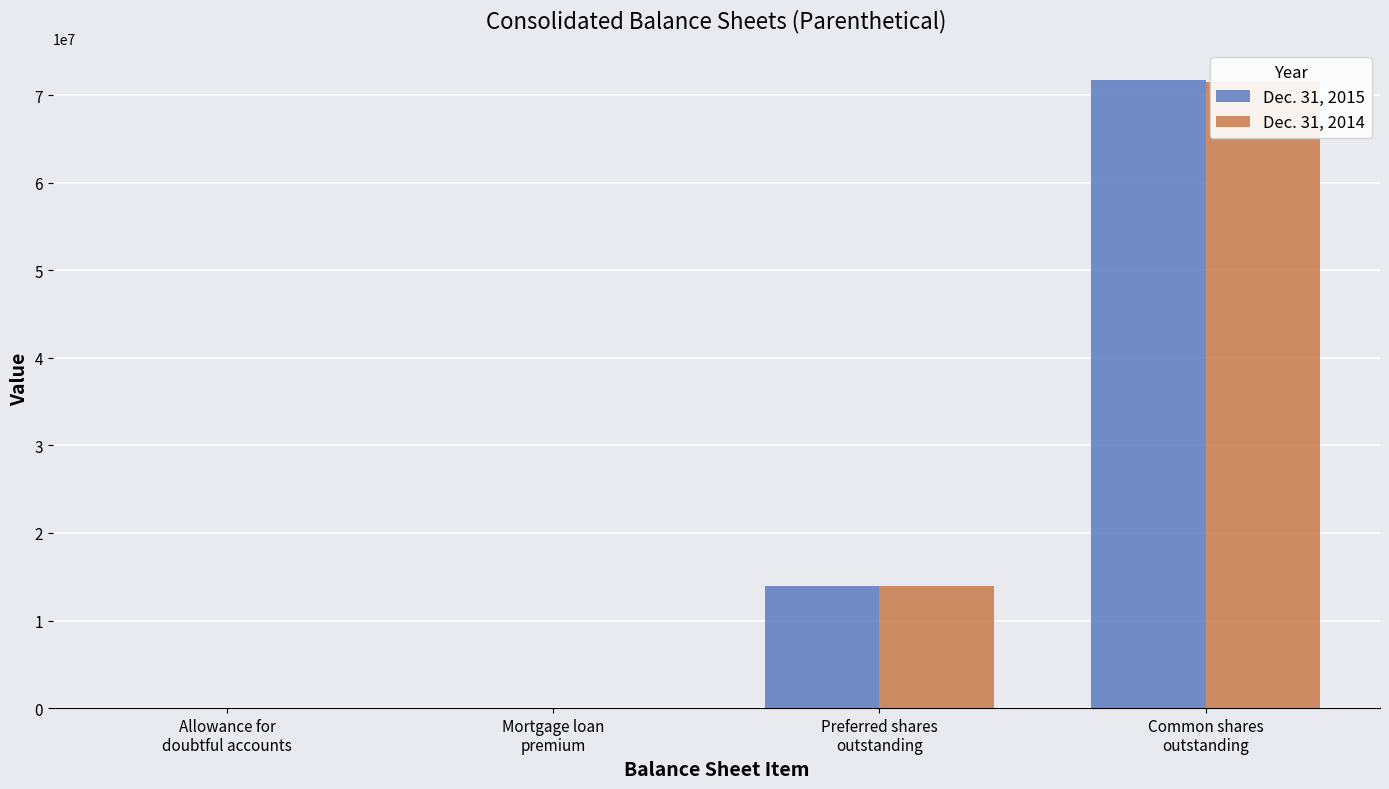

At how many categories does at least one series exceed 34404201?

1